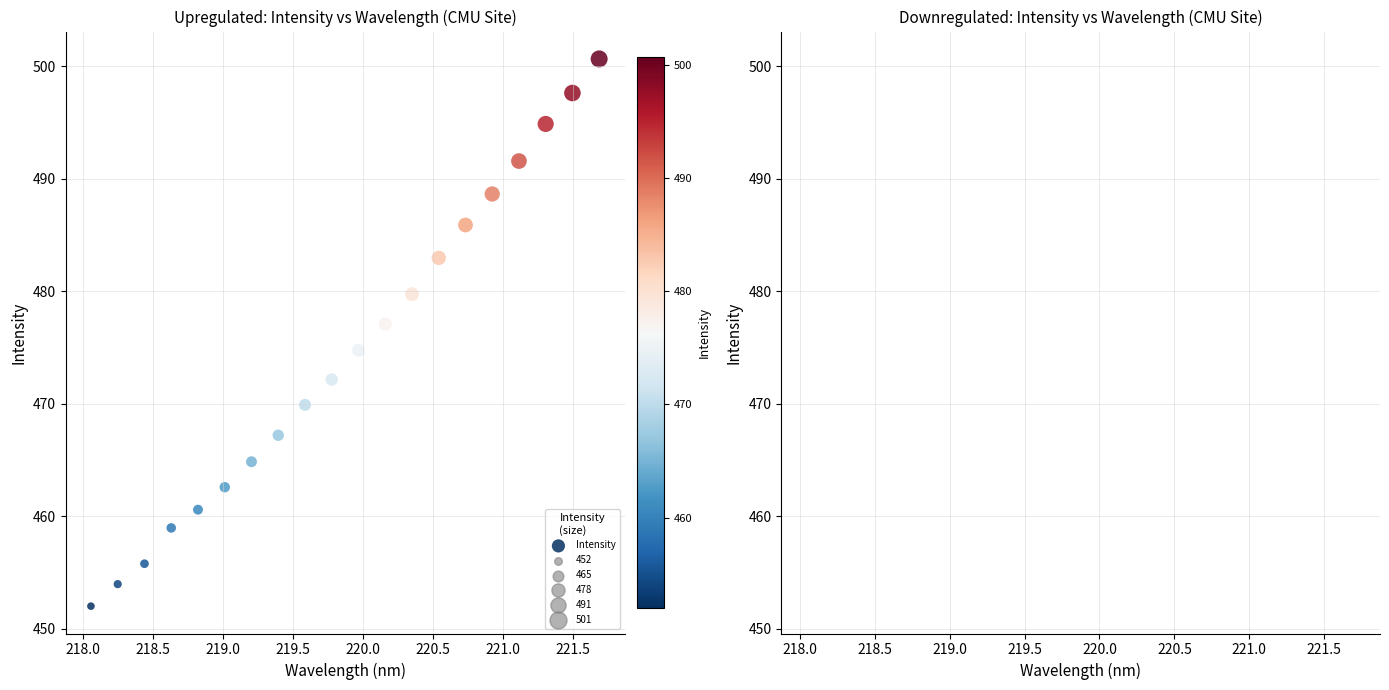

What is the range of Y values (max minus min)?

48.6